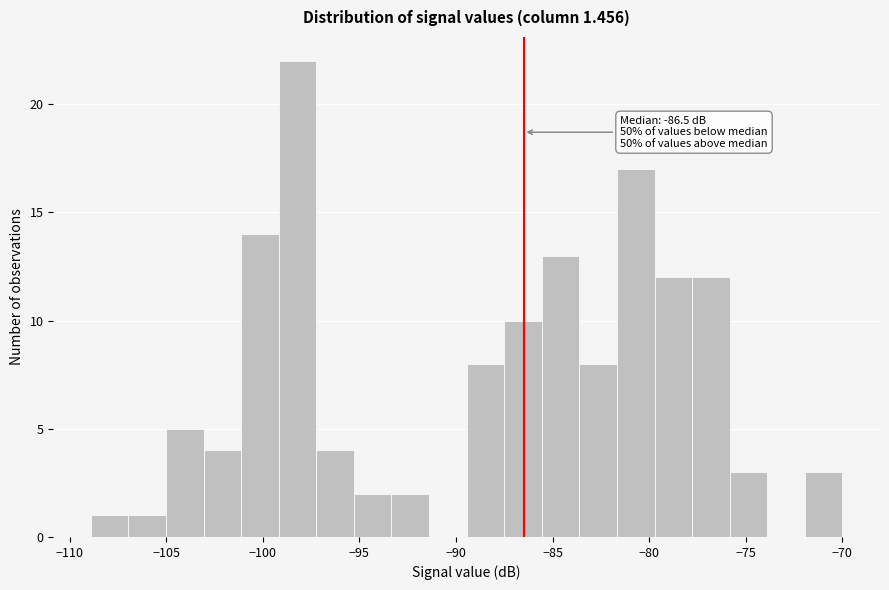

Around what value on the x-axis is the tallest bar? Give the approximate position of its centre, as read against the axis.

-98.0